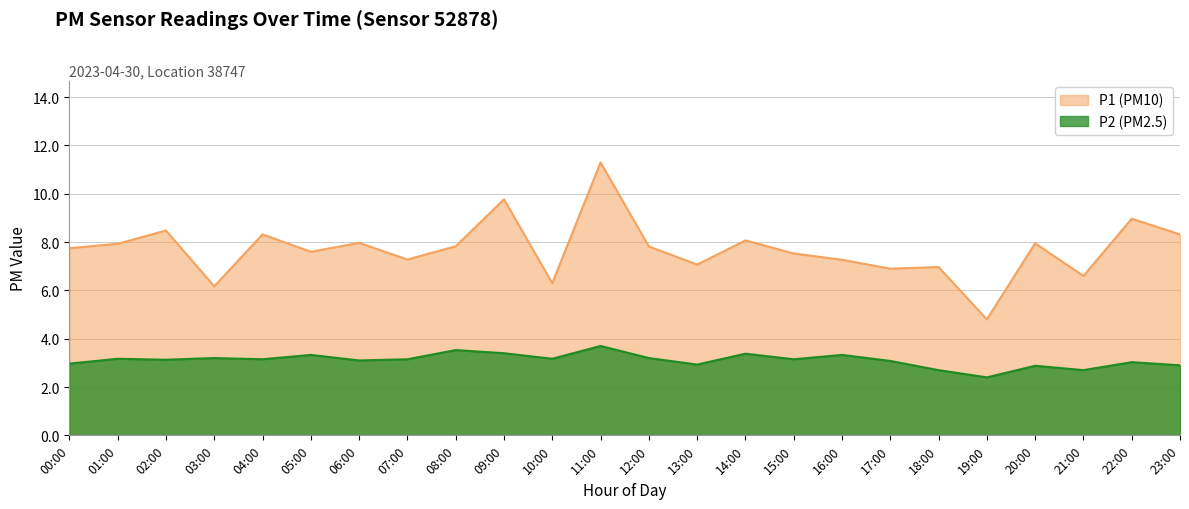

What is the spread (max minus min) of values at 05:00?

4.3